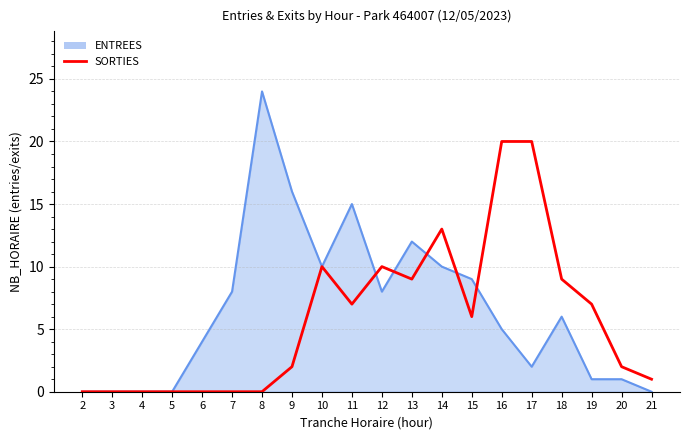

What is the greatest value displayed?

24